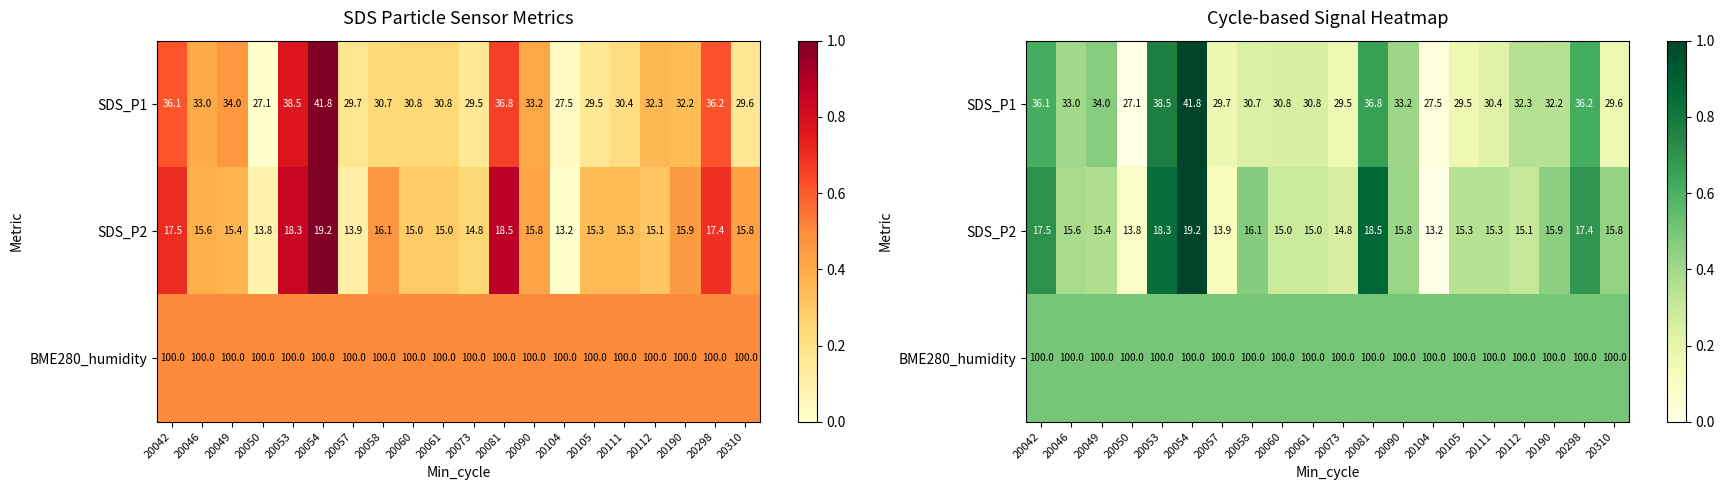

At how many categories does at least one series exceed 0?

20